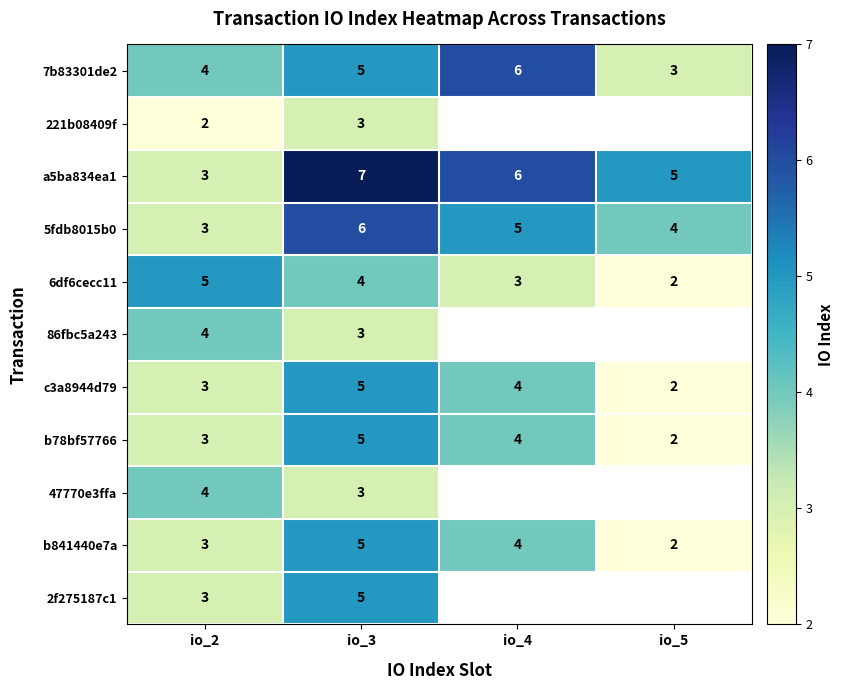

Which category has the lowest value in the a5ba834ea1 series?

io_2